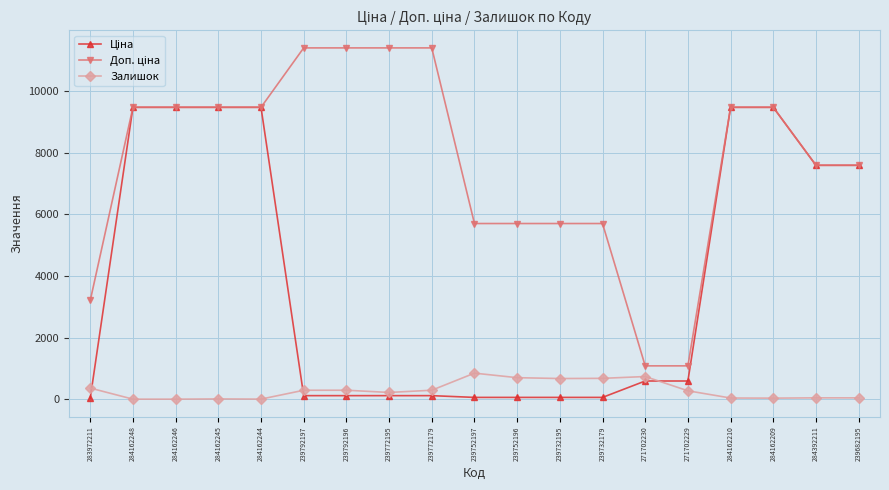

True or false: Залишок has a value of 670.0 at 239732195.

True